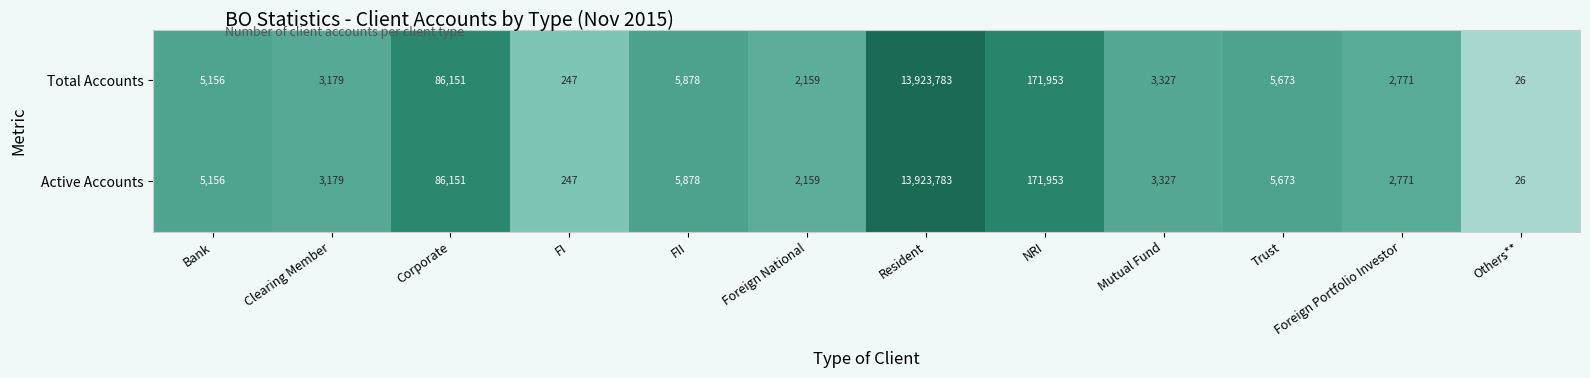

Rank the categories by Total Accounts value from highest to lowest.

Resident, NRI, Corporate, FII, Trust, Bank, Mutual Fund, Clearing Member, Foreign Portfolio Investor, Foreign National, FI, Others**